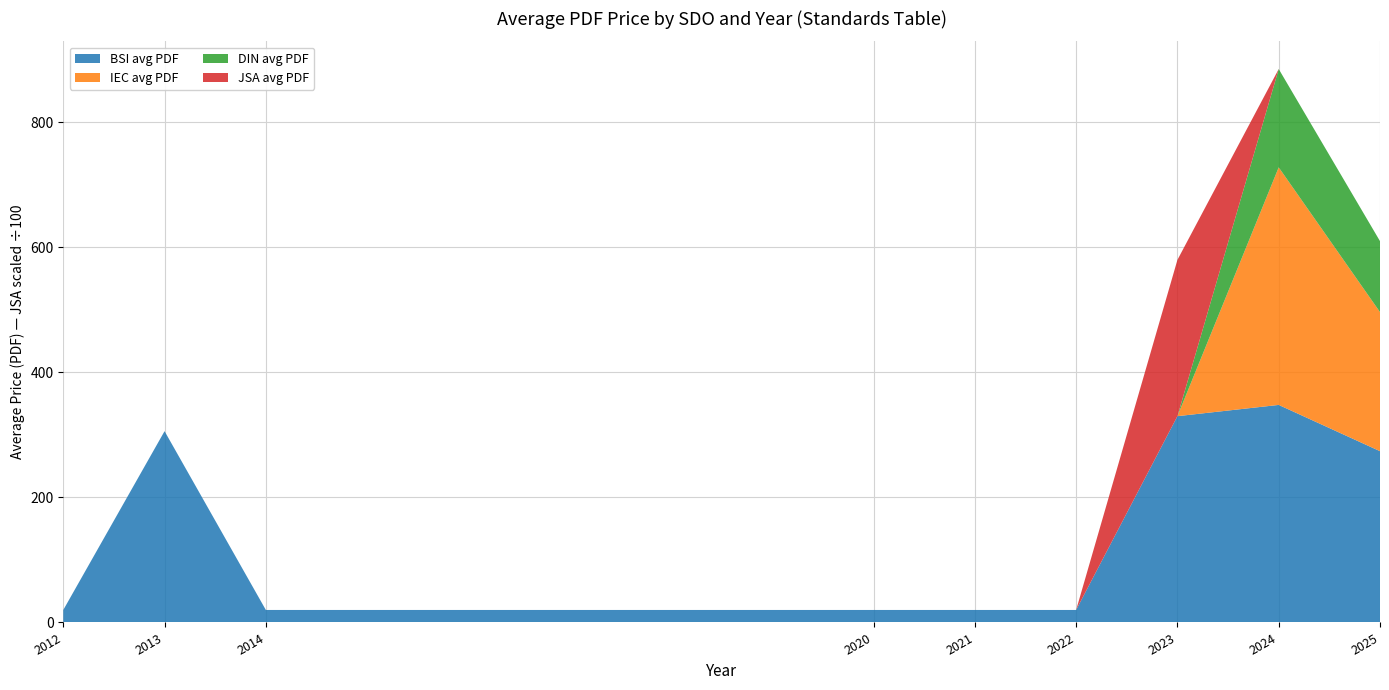

Reading left to right, list all the values displayed in this chart.

BSI avg PDF: 2012=20.0	2013=306.0	2014=20.0	2020=20.0	2021=20.0	2022=20.0	2023=330.0	2024=348.0	2025=274.0
IEC avg PDF: 2012=0.0	2013=0.0	2014=0.0	2020=0.0	2021=0.0	2022=0.0	2023=0.0	2024=380.0	2025=222.5
DIN avg PDF: 2012=0.0	2013=0.0	2014=0.0	2020=0.0	2021=0.0	2022=0.0	2023=0.0	2024=157.3	2025=113.5
JSA avg PDF: 2012=0.0	2013=0.0	2014=0.0	2020=0.0	2021=0.0	2022=0.0	2023=25000.0	2024=0.0	2025=0.0